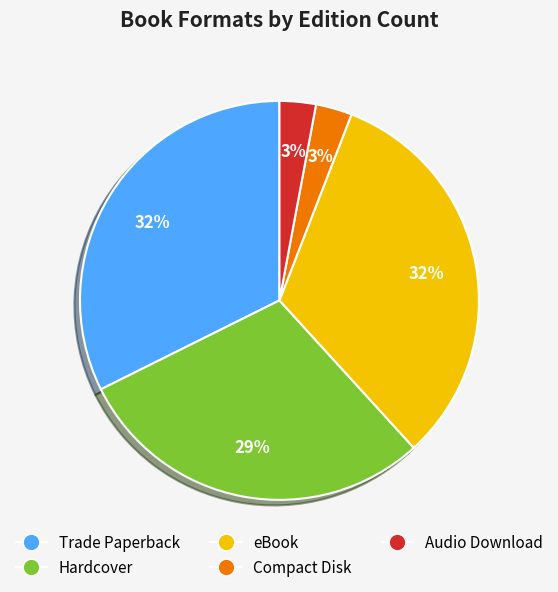

Is the sum of Trade Paperback and Compact Disk greater than half?

No